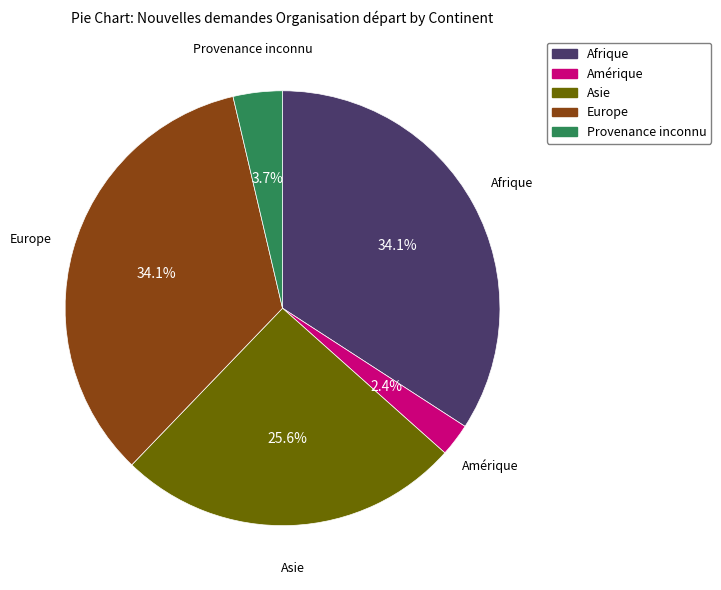

Combined, do Europe and Asie account for over 50%?

Yes